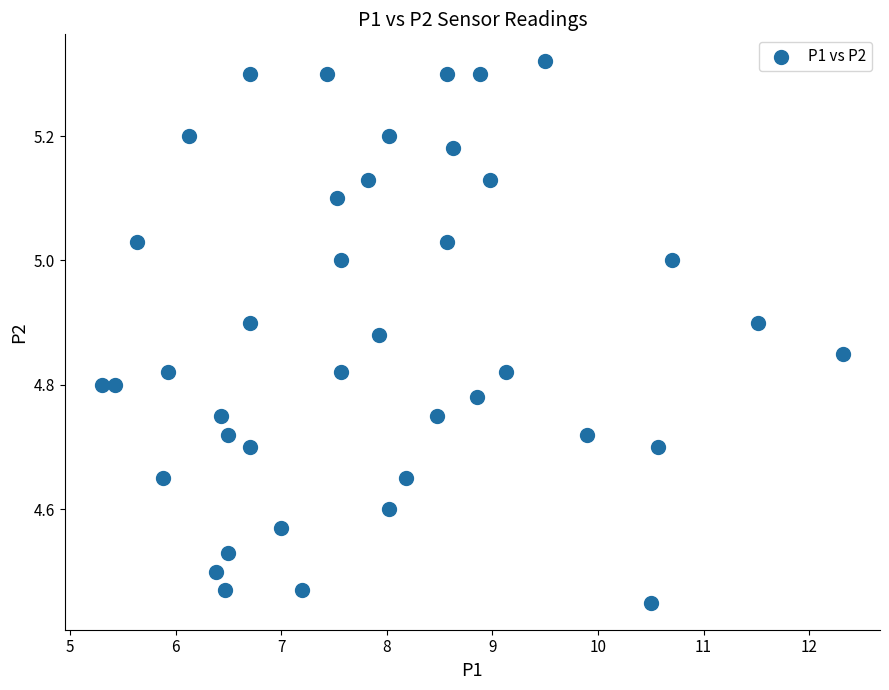

What is the range of X values (max minus min)?

7.0